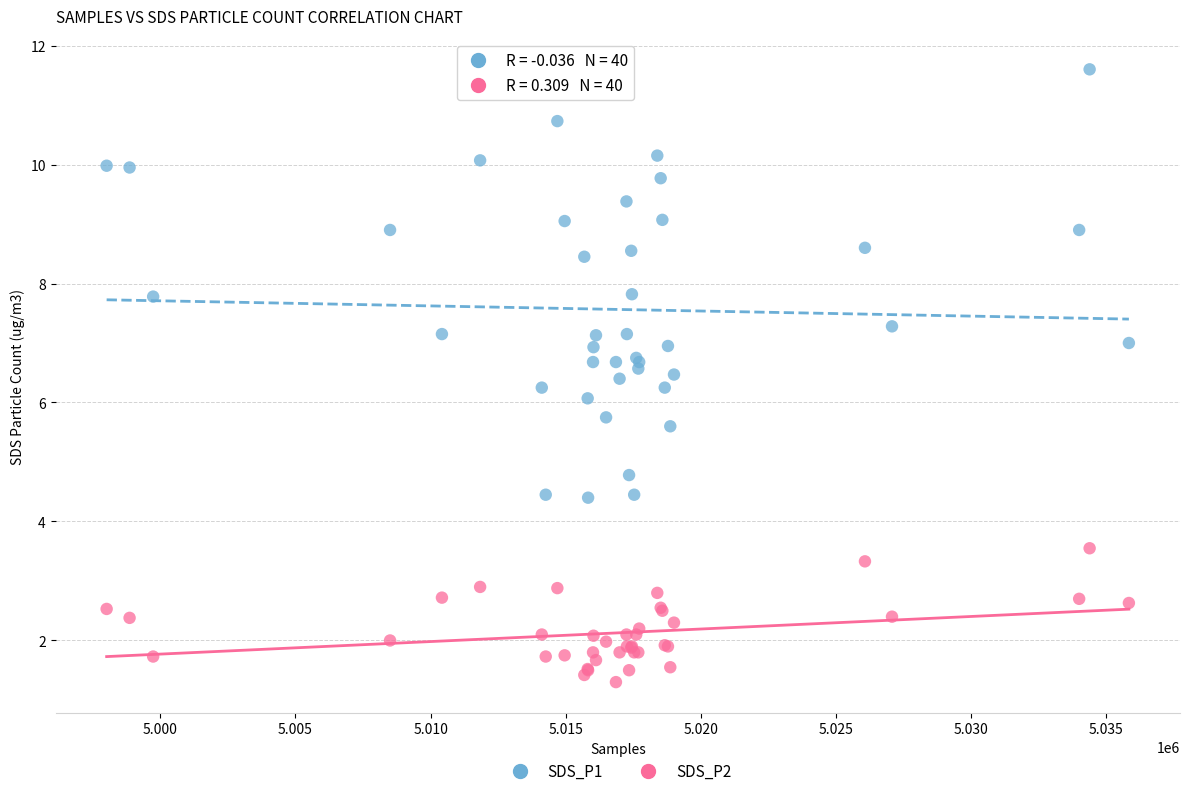

What is the X range (max minus min) for the scatter plot?

37829.0